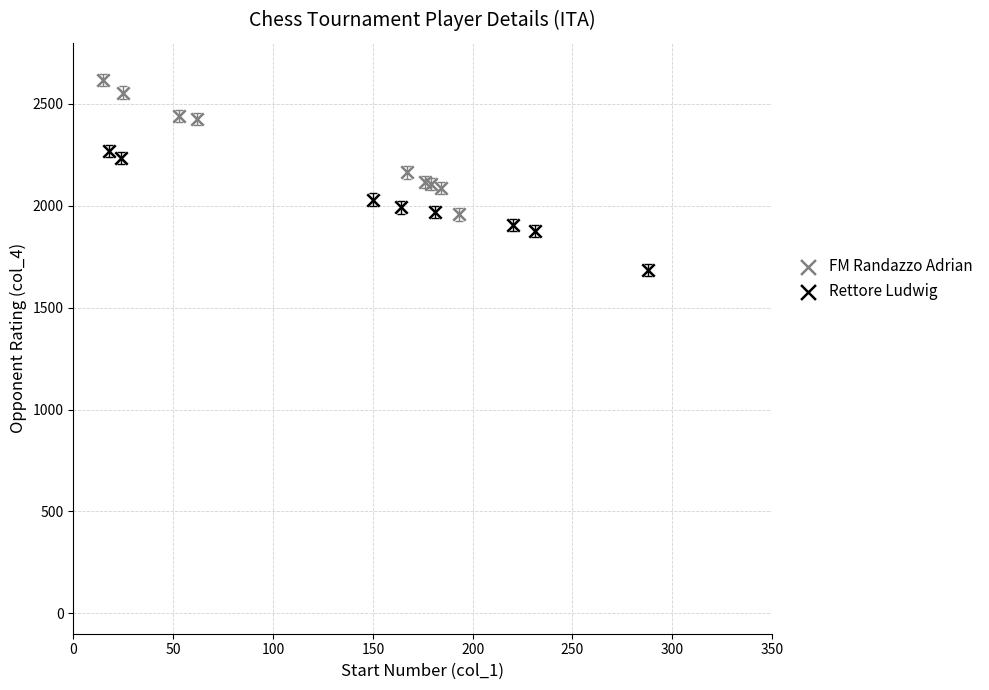

Which series reaches the maximum Y coordinate?

FM Randazzo Adrian